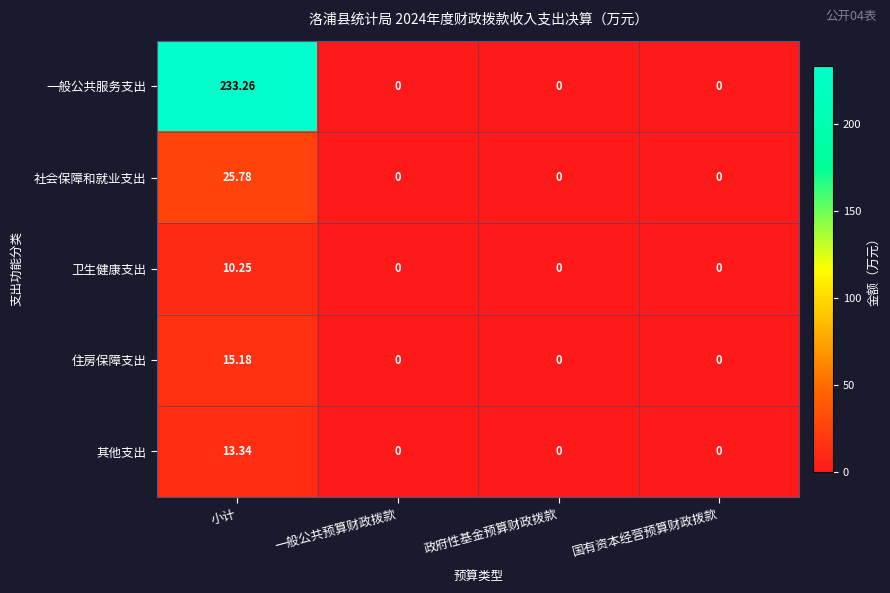

Which series has the largest total across all categories?

一般公共服务支出